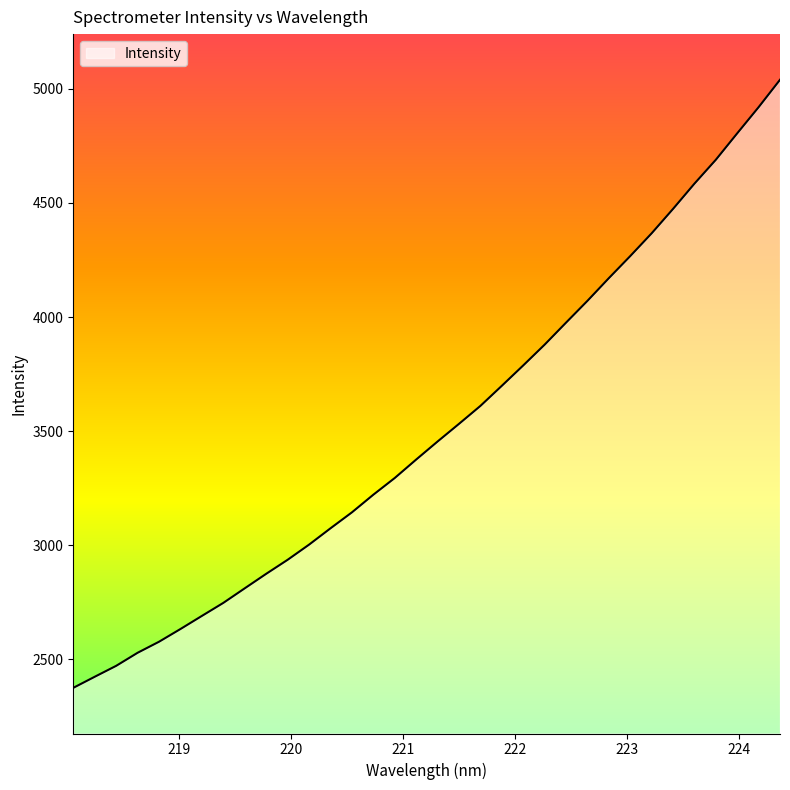

What is the maximum value shown in the chart?

5039.5